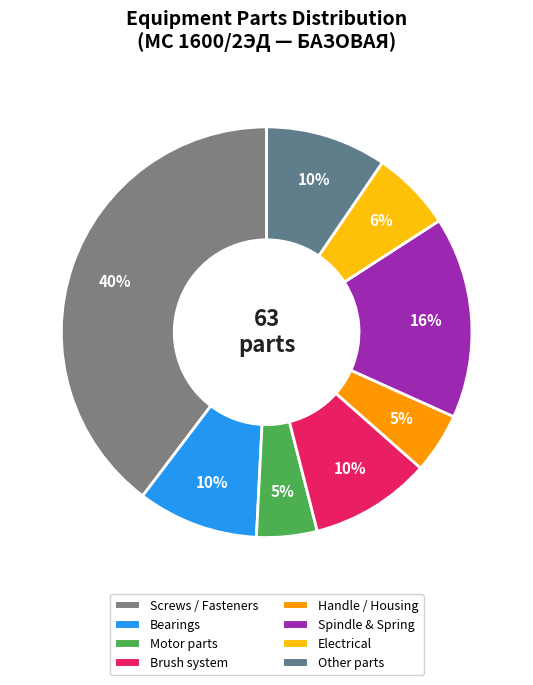

How many slices are in this pie chart?

8